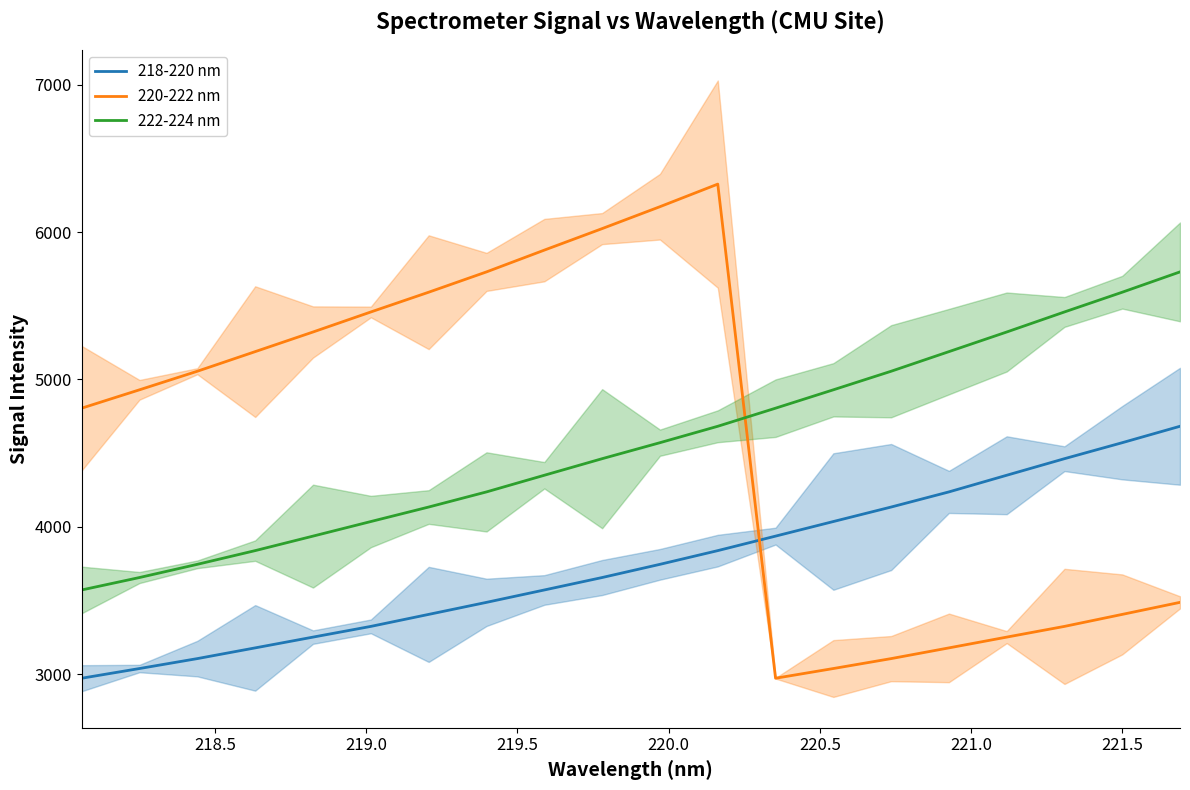

Count the number of data series in this chart.

3